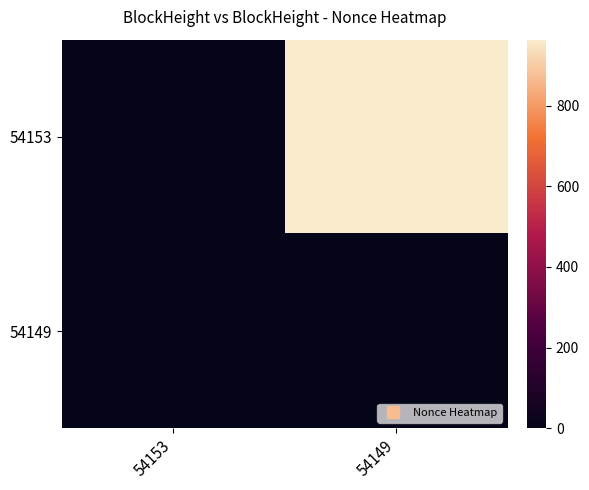

Rank the series by their average value, from highest to lowest.

54153, 54149